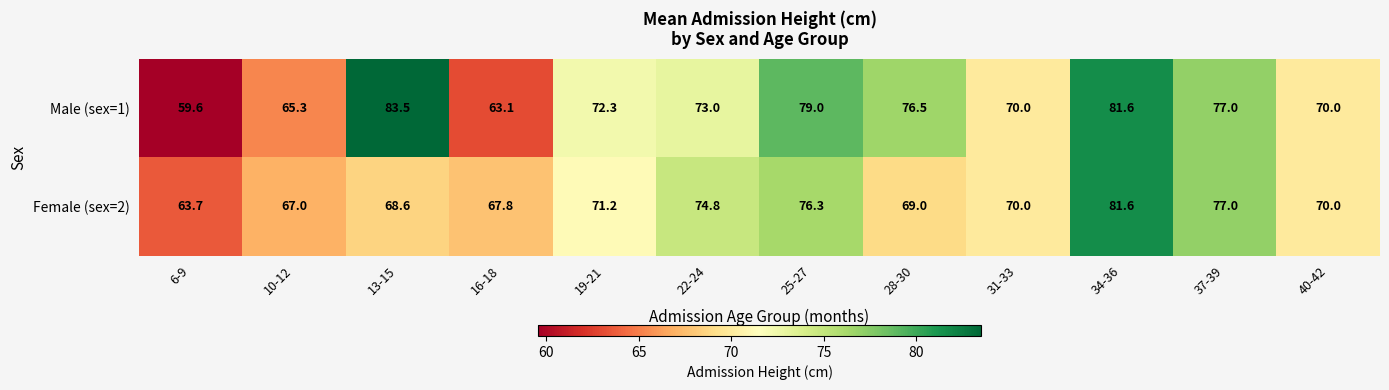

What is the greatest value displayed?

83.5